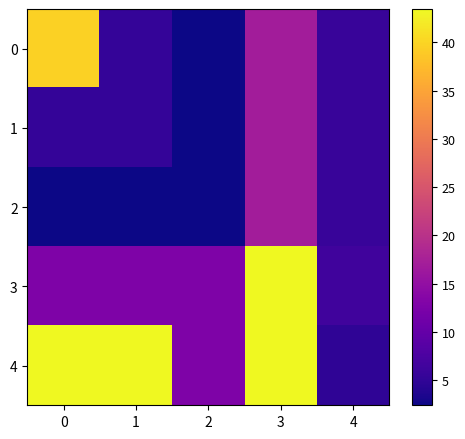

Reading right to left, list all the values displayed in this chart.

0: 4=5.6	3=16.9	2=2.4	1=5.4	0=39.7
1: 4=5.6	3=16.9	2=2.4	1=5.4	0=5.4
2: 4=5.6	3=16.9	2=2.4	1=2.4	0=2.4
3: 4=6.4	3=43.5	2=12.8	1=12.8	0=12.8
4: 4=4.9	3=43.5	2=12.8	1=43.5	0=43.5